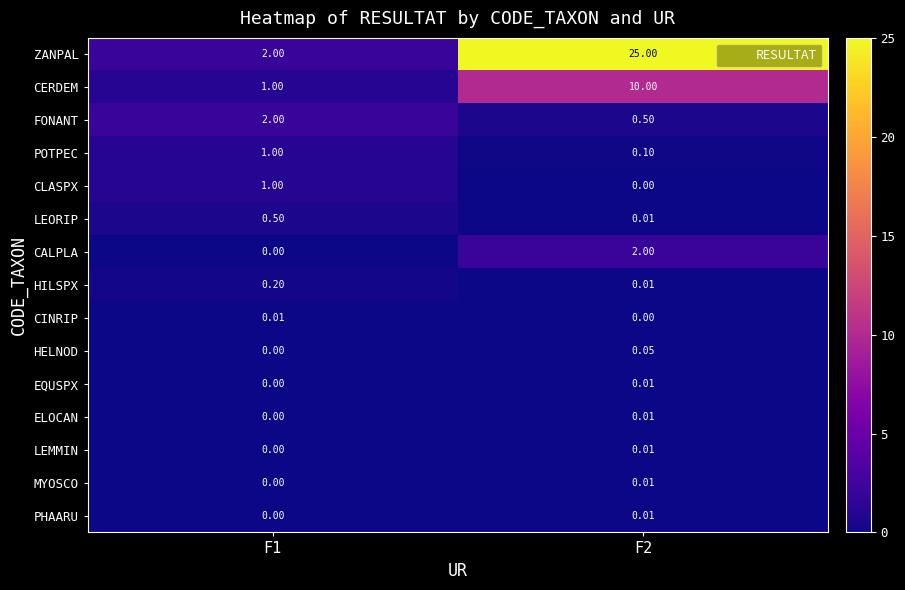

Between F1 and F2, which series saw the biggest shift?

ZANPAL